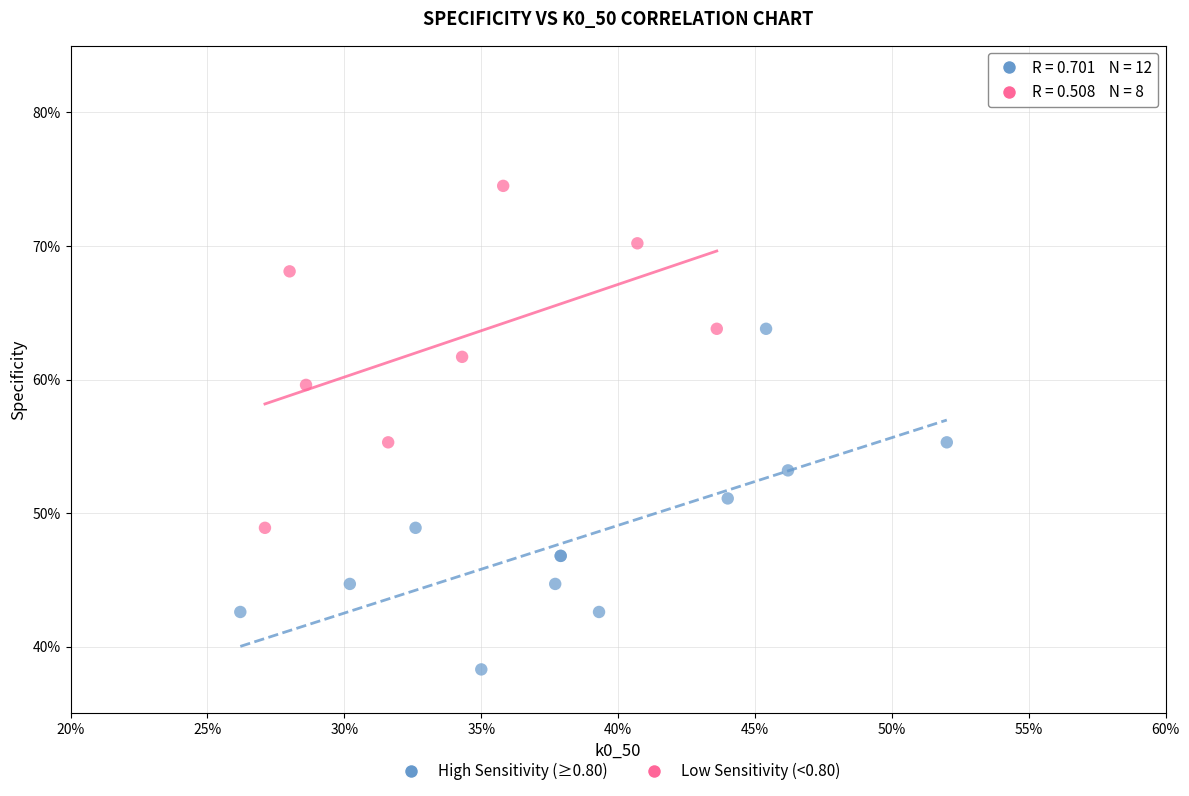

Which series contains the highest Y value?

Low Sensitivity (<0.80)